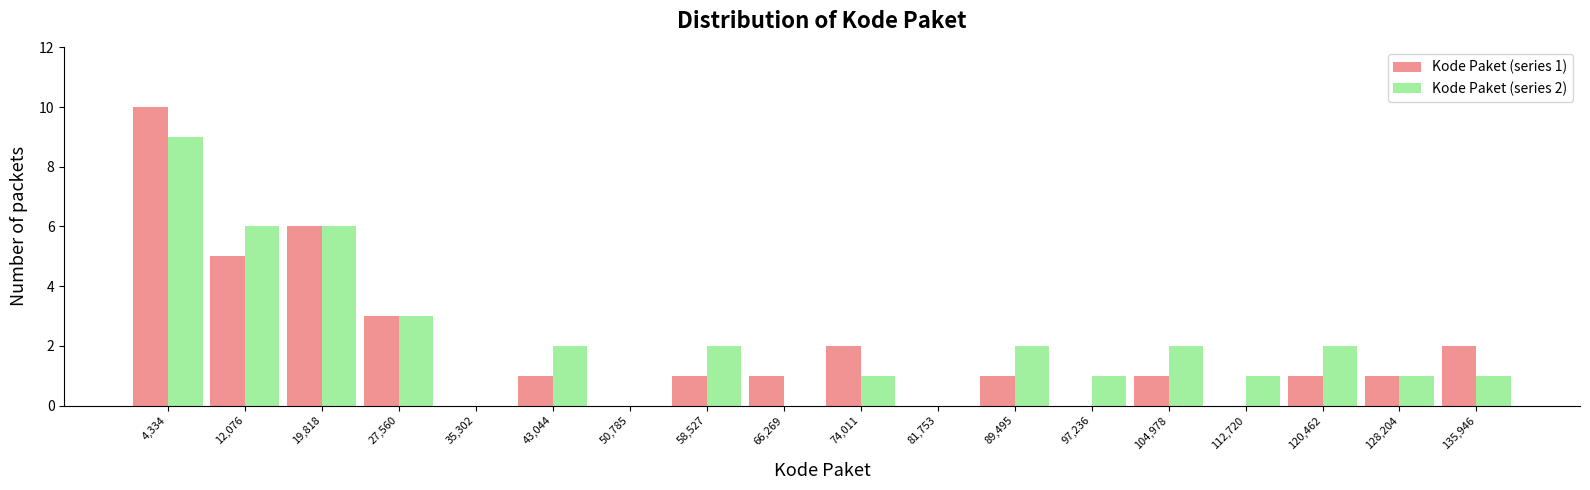

In the Kode Paket (series 1) series, which range on the x-axis has the tallest bar?

0 to 8000